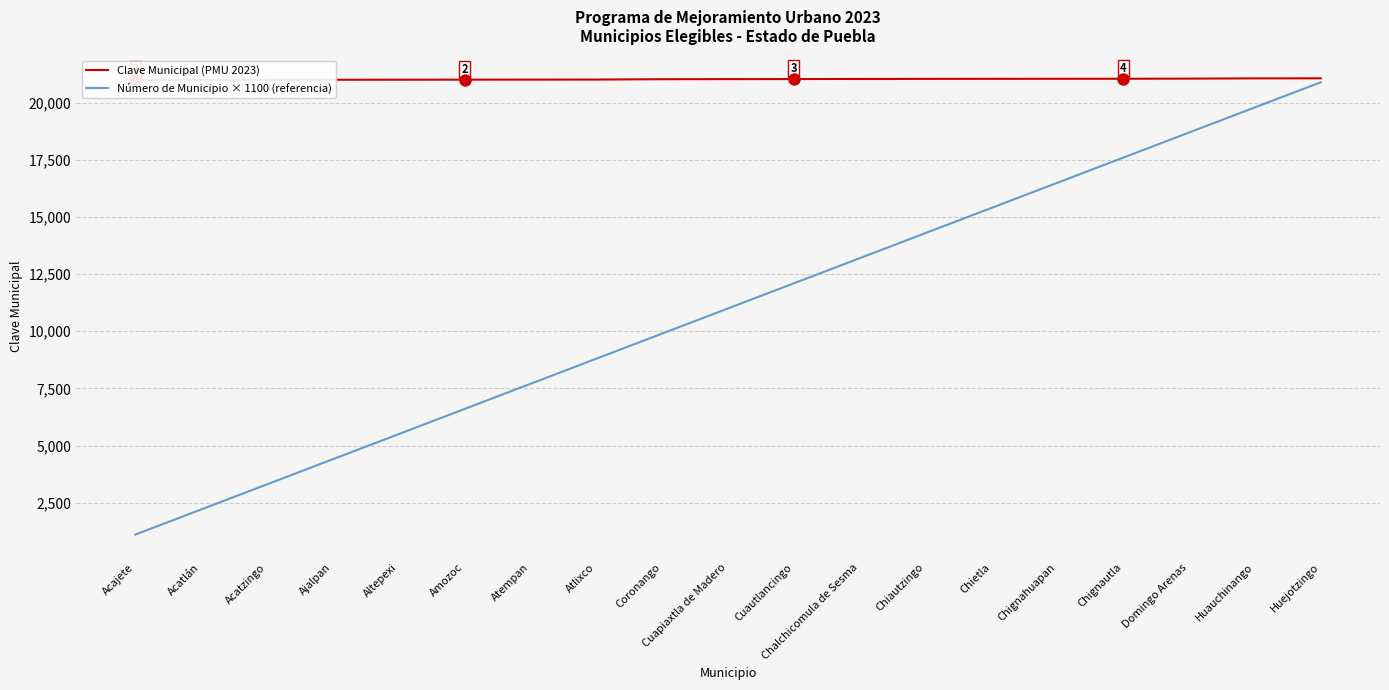

What is the difference between the maximum and minimum values in the Clave Municipal (PMU 2023) series?

73